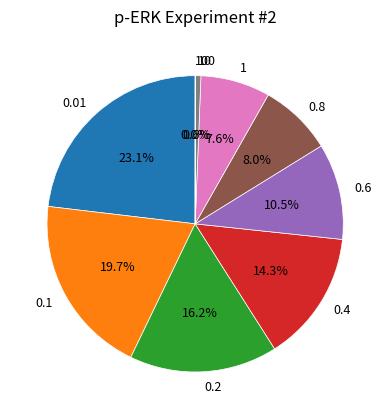

Is it true that 0.8 is 8% of the pie?

True